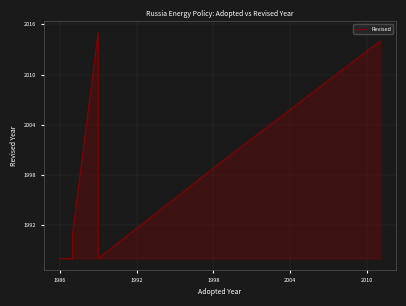

What is the difference between the maximum and second lowest values?

27